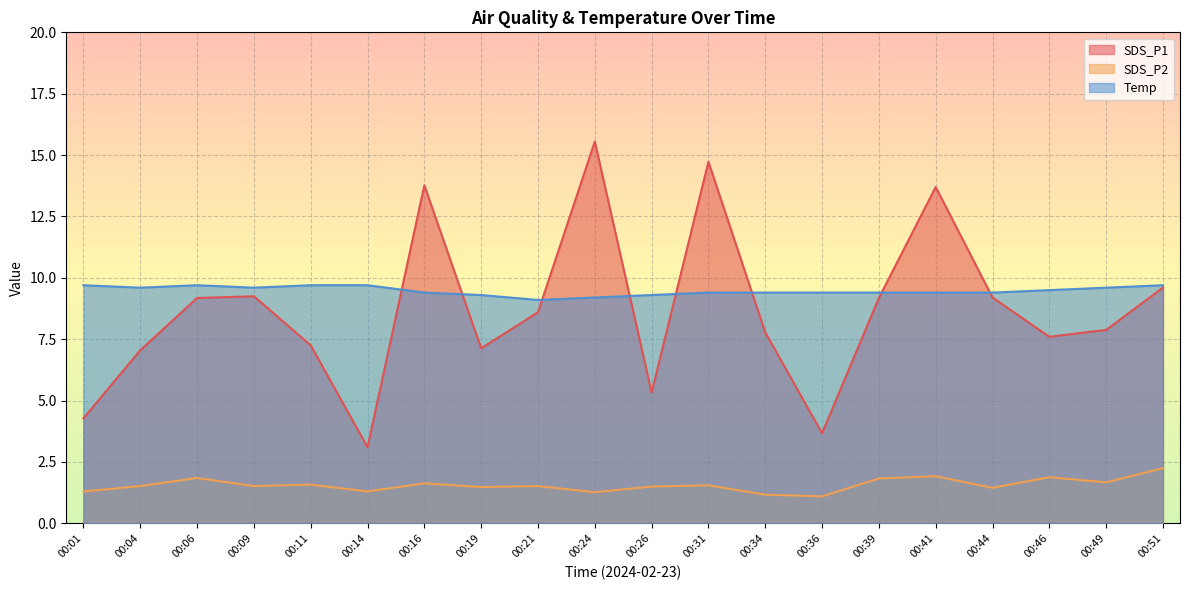

Reading left to right, extract all data points from this chart.

SDS_P1: 00:01=4.3	00:04=7.0	00:06=9.2	00:09=9.2	00:11=7.2	00:14=3.1	00:16=13.8	00:19=7.1	00:21=8.6	00:24=15.6	00:26=5.3	00:31=14.7	00:34=7.8	00:36=3.7	00:39=9.2	00:41=13.7	00:44=9.2	00:46=7.6	00:49=7.9	00:51=9.6
SDS_P2: 00:01=1.3	00:04=1.5	00:06=1.9	00:09=1.5	00:11=1.6	00:14=1.3	00:16=1.6	00:19=1.5	00:21=1.5	00:24=1.3	00:26=1.5	00:31=1.6	00:34=1.2	00:36=1.1	00:39=1.8	00:41=1.9	00:44=1.4	00:46=1.9	00:49=1.7	00:51=2.2
Temp: 00:01=9.7	00:04=9.6	00:06=9.7	00:09=9.6	00:11=9.7	00:14=9.7	00:16=9.4	00:19=9.3	00:21=9.1	00:24=9.2	00:26=9.3	00:31=9.4	00:34=9.4	00:36=9.4	00:39=9.4	00:41=9.4	00:44=9.4	00:46=9.5	00:49=9.6	00:51=9.7